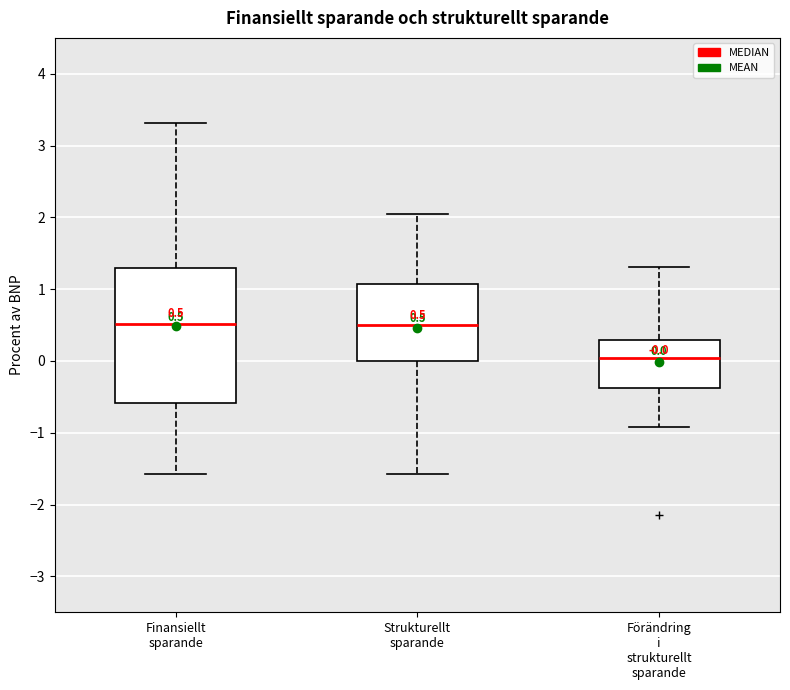

Comparing the boxes themselves (not the whiskers), which one is the tallest?

Finansiellt sparande